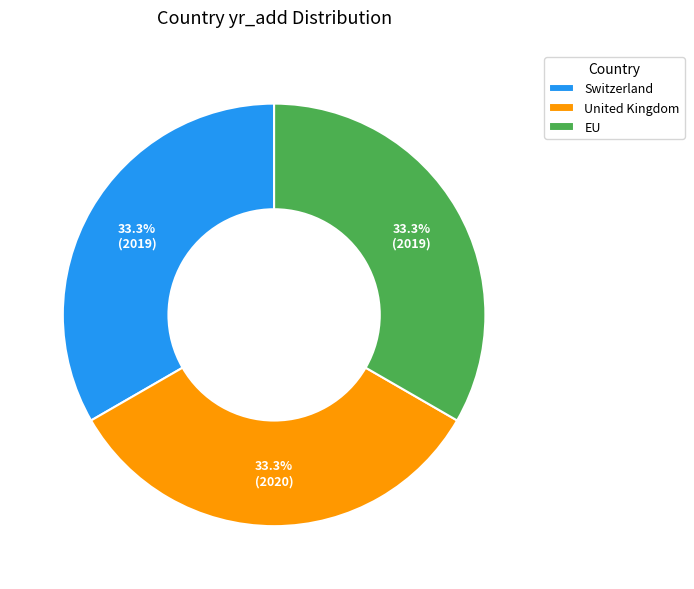

Count the number of slices in the pie.

3